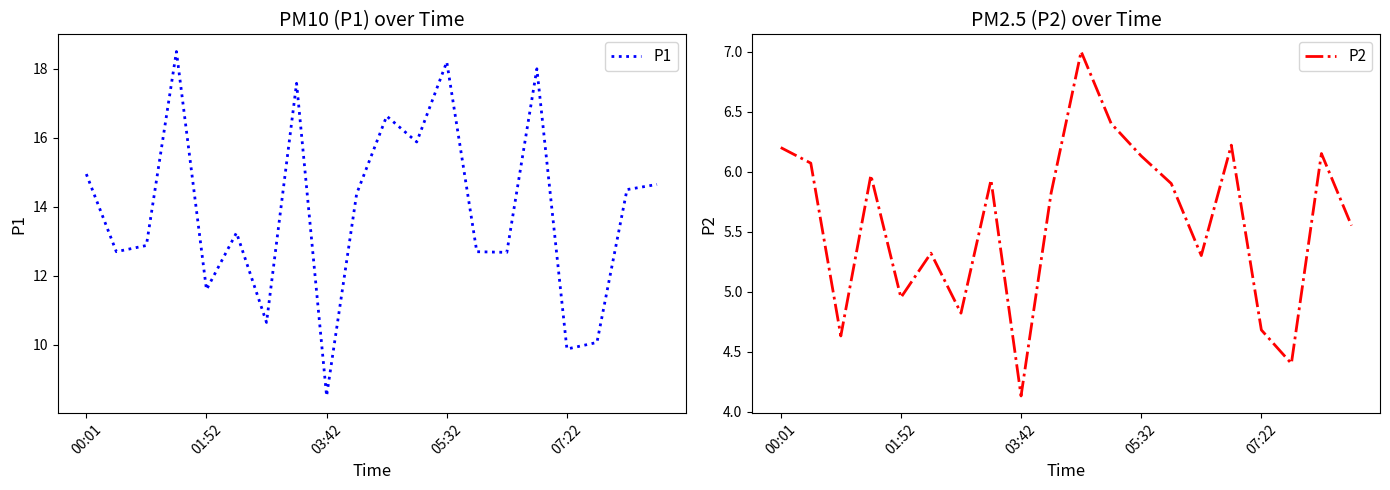

What is the spread (max minus min) of values at 00:01?

8.8